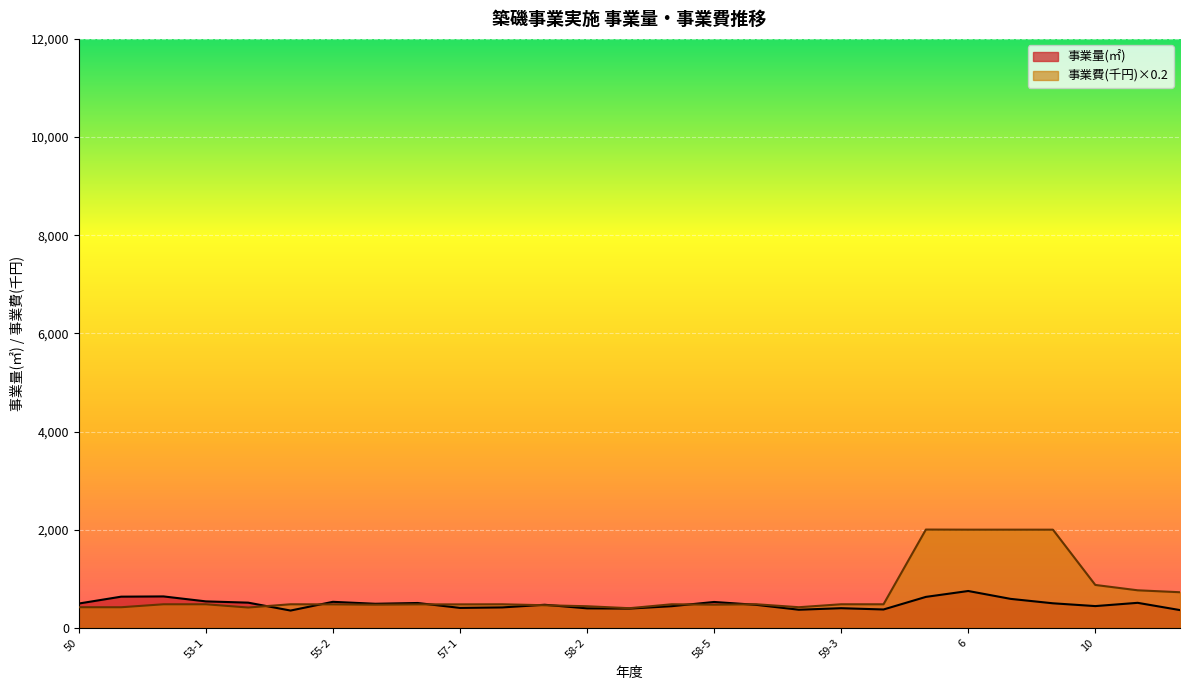

Which series has the widest spread of values?

事業費(千円)×0.2